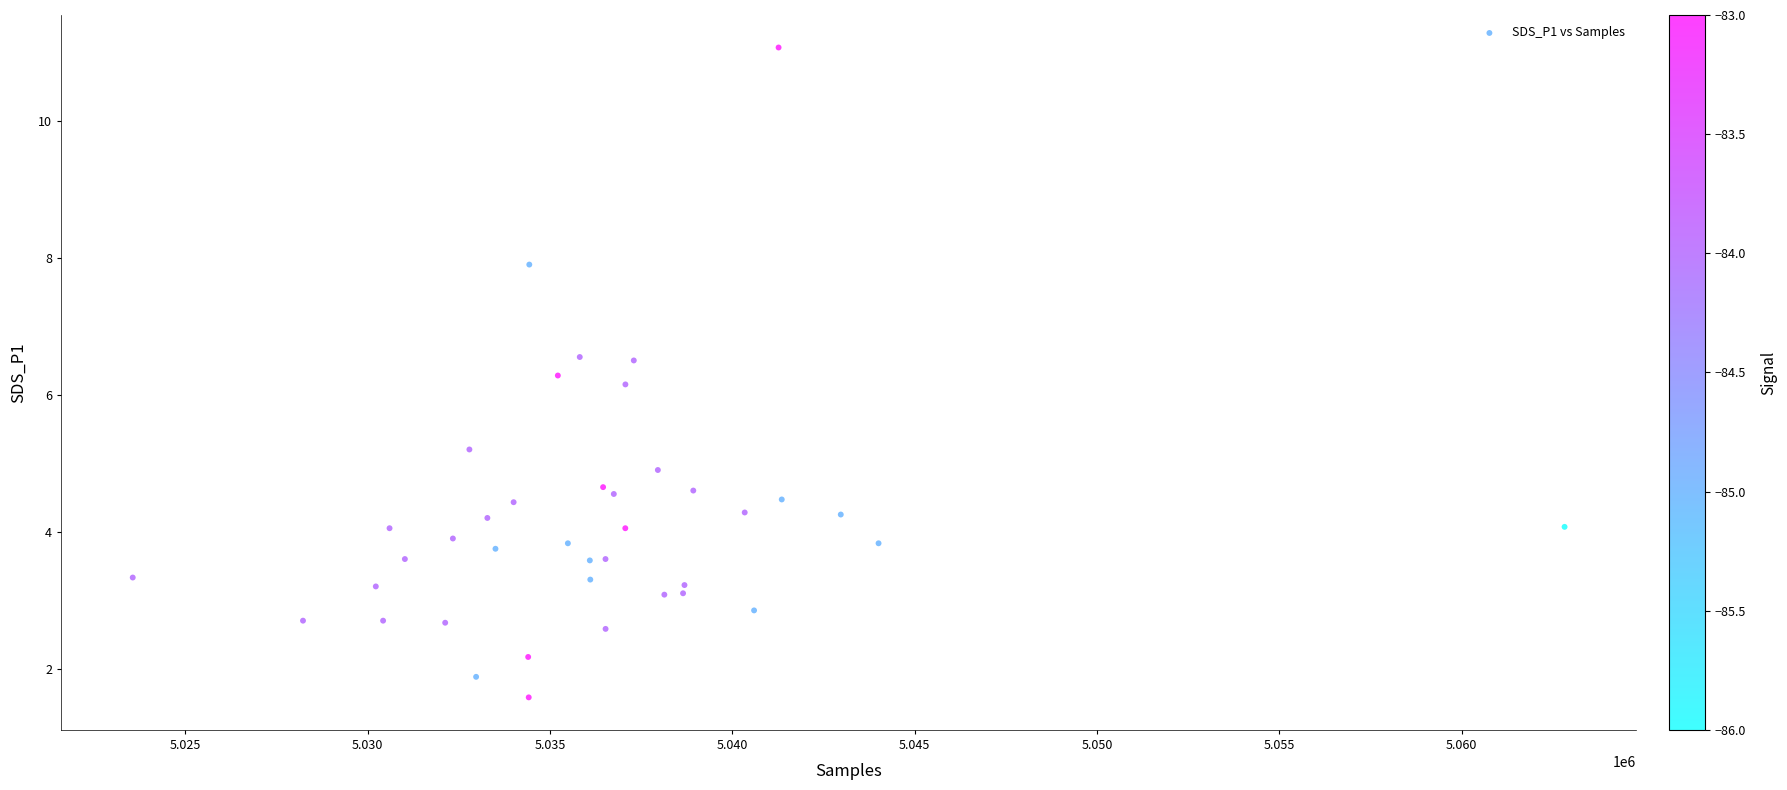

What Y value in the scatter plot is closest to 6?

6.2